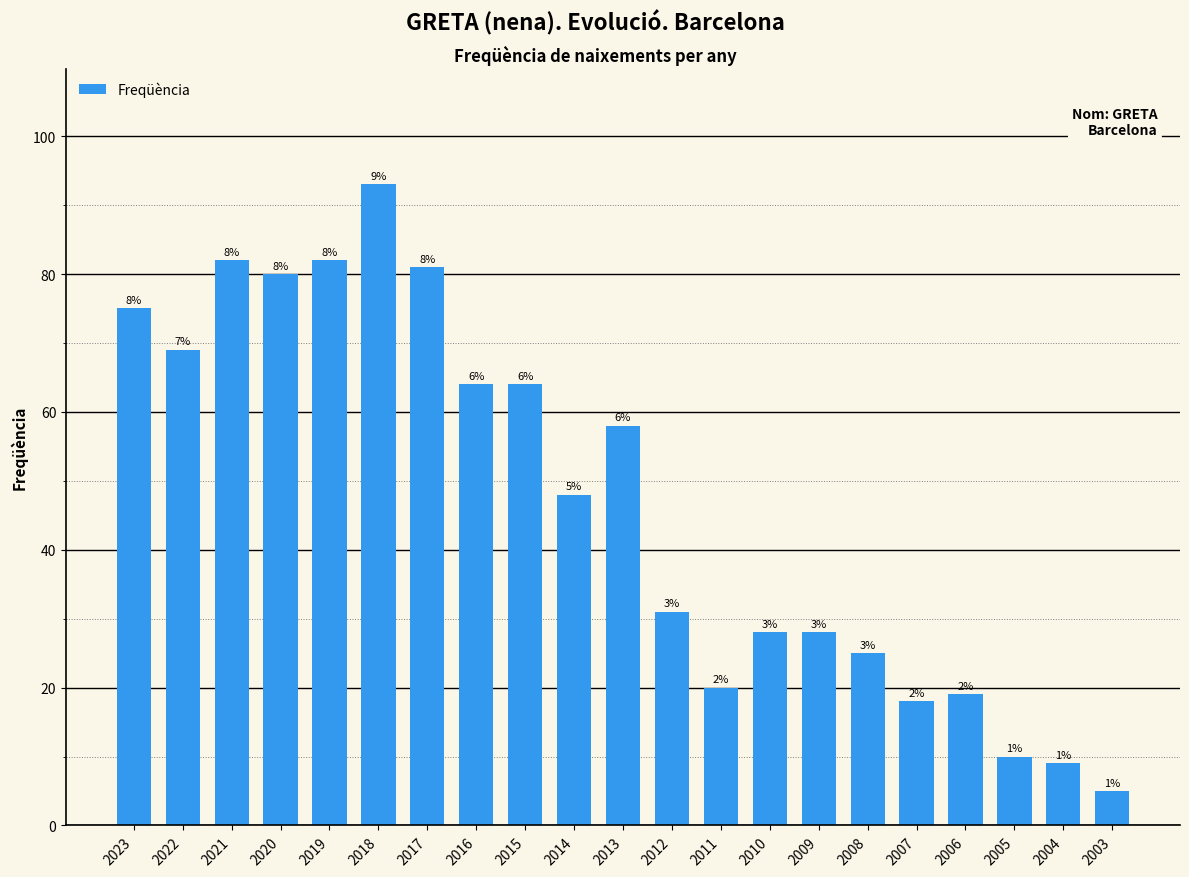

How many bars are there in total?

21